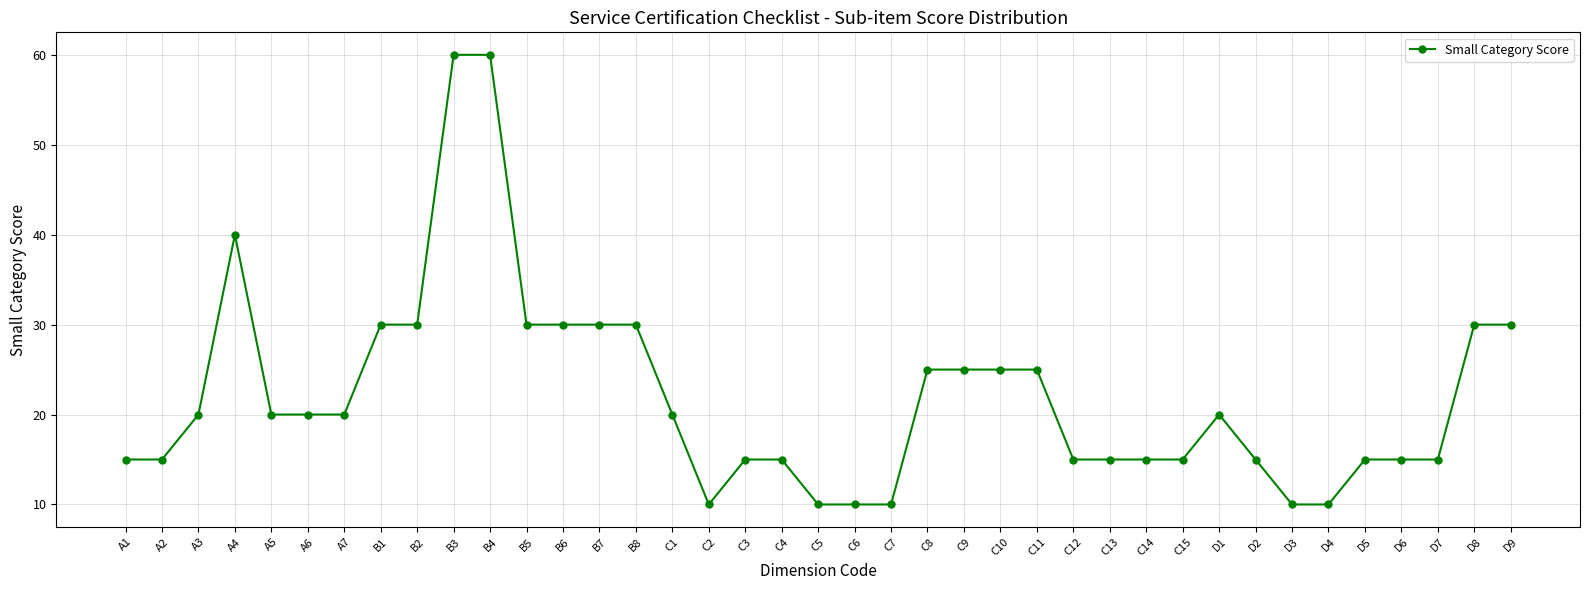

True or false: the data has more than 0 interior local peaks.

True